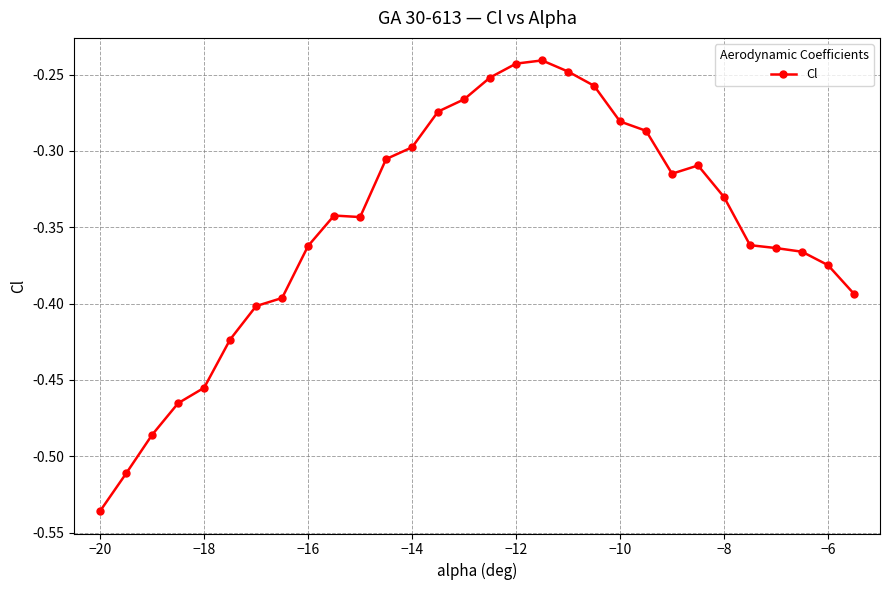

What is the difference between the maximum and minimum values?

0.3